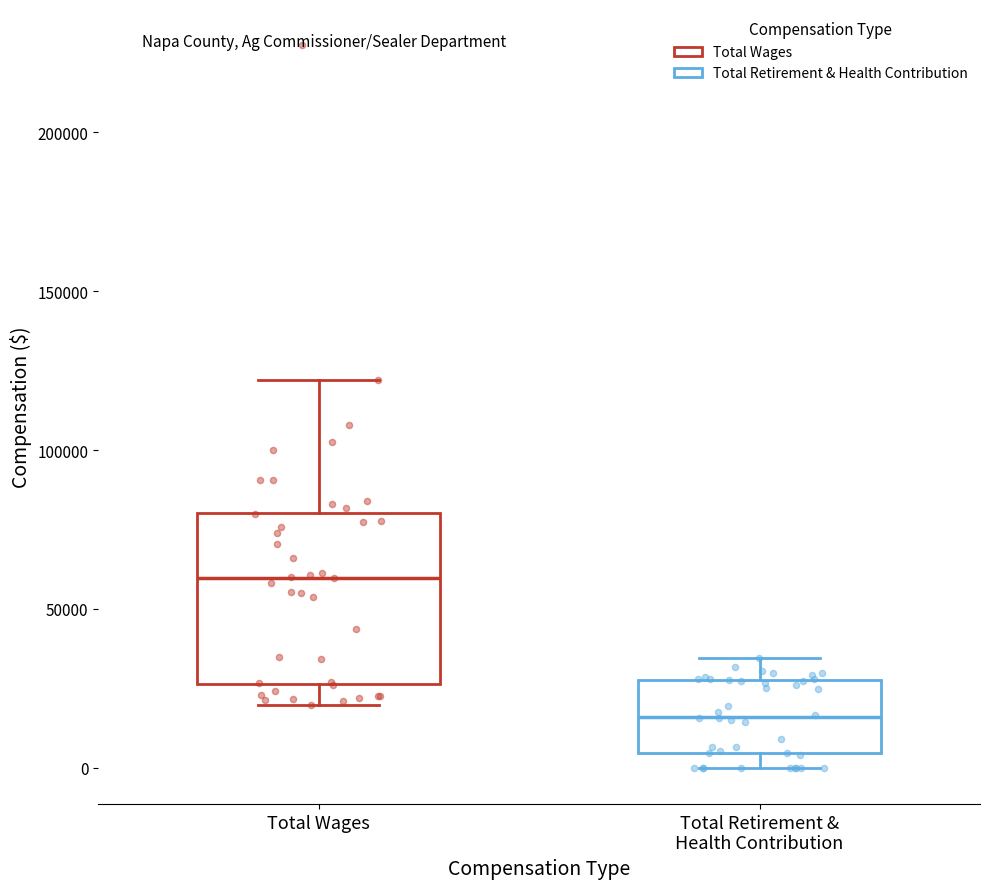

Reading left to right, transcribe this box plot: for each box, give where its median line is, the range the box spans, and where its two whiskers end, as read against the y-axis. The values are not printed on the chart, so give them approximately, as read against the axis.

Total Wages: median 60000, box 25000 to 80000, whiskers 20000 to 120000
Total Retirement & Health Contribution: median 15000, box 5000 to 30000, whiskers 0 to 35000